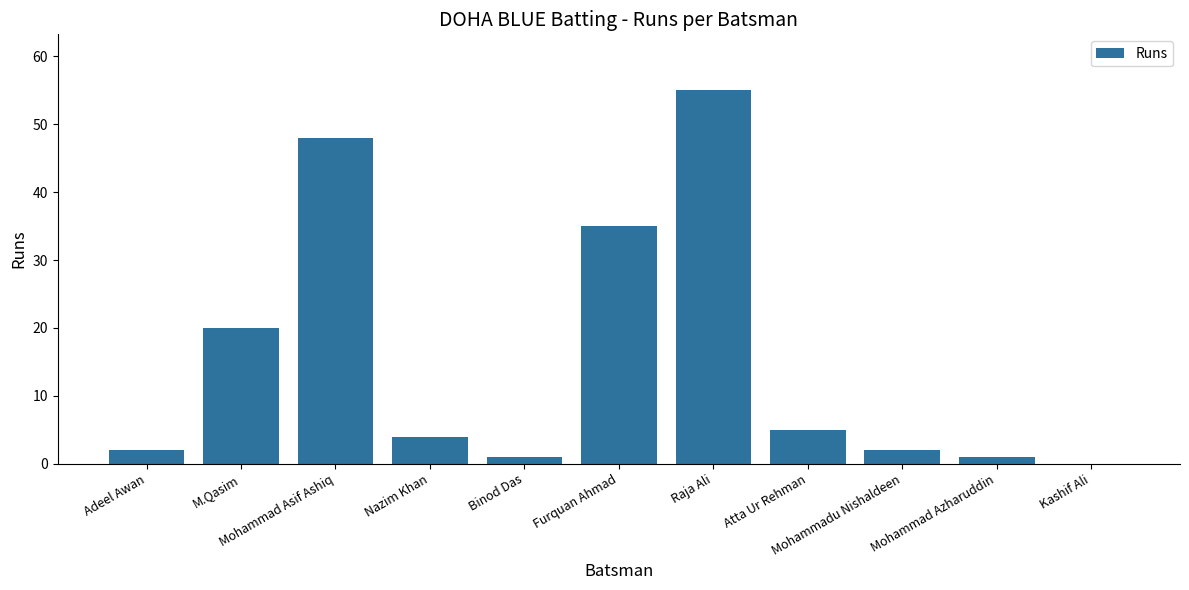

Between Kashif Ali and Atta Ur Rehman, which is larger?

Atta Ur Rehman